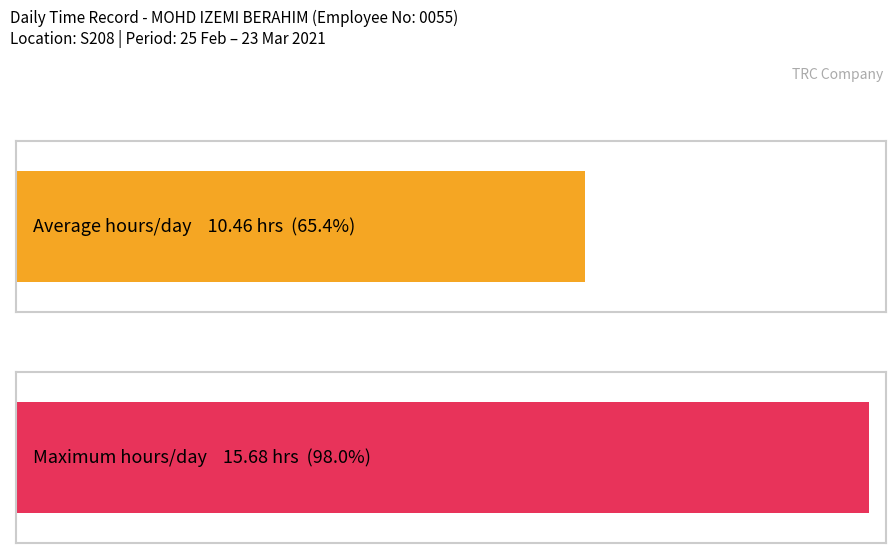

How many series are shown in this chart?

2